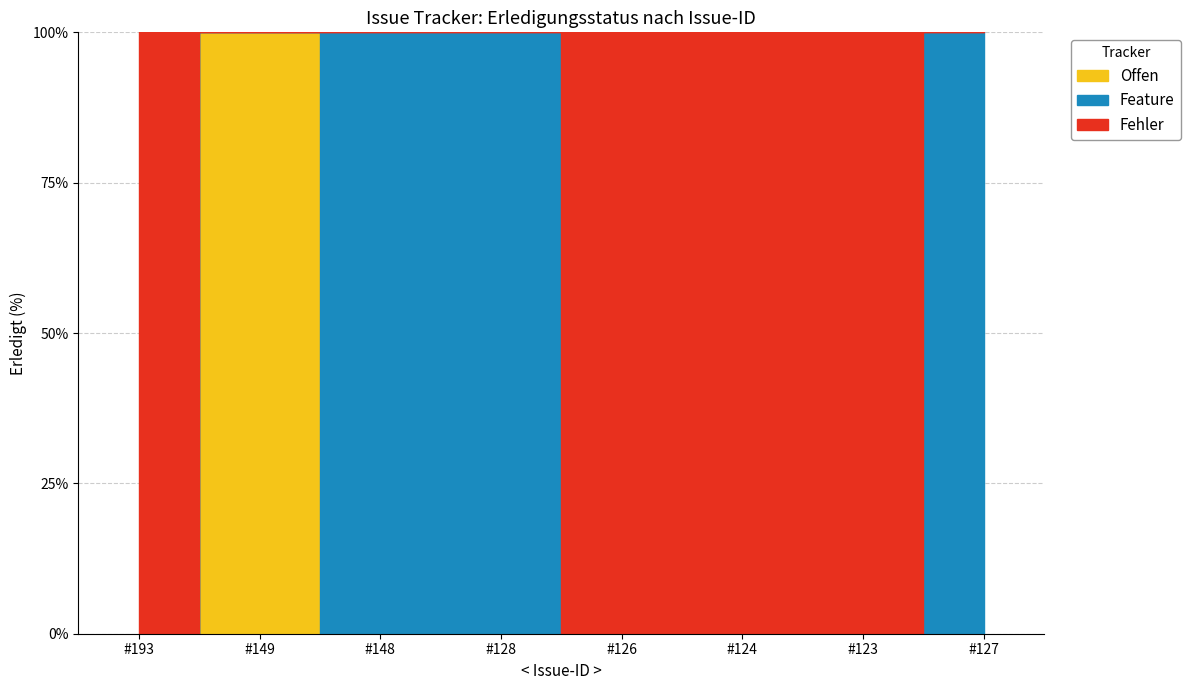

Does the chart have visible grid lines?

Yes